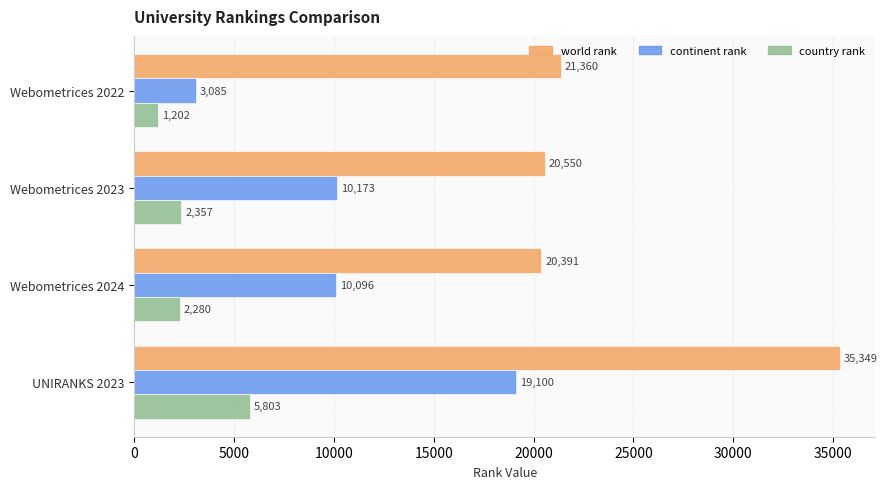

What are all the series names shown in the legend?

world rank, continent rank, country rank